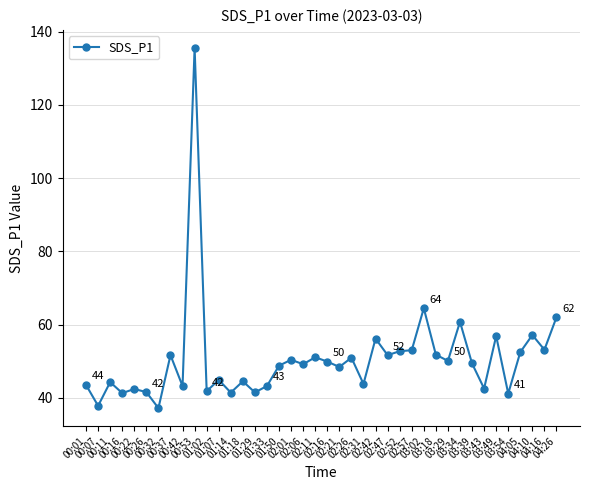

The value at 01:02 is 71.7. True or false?

False